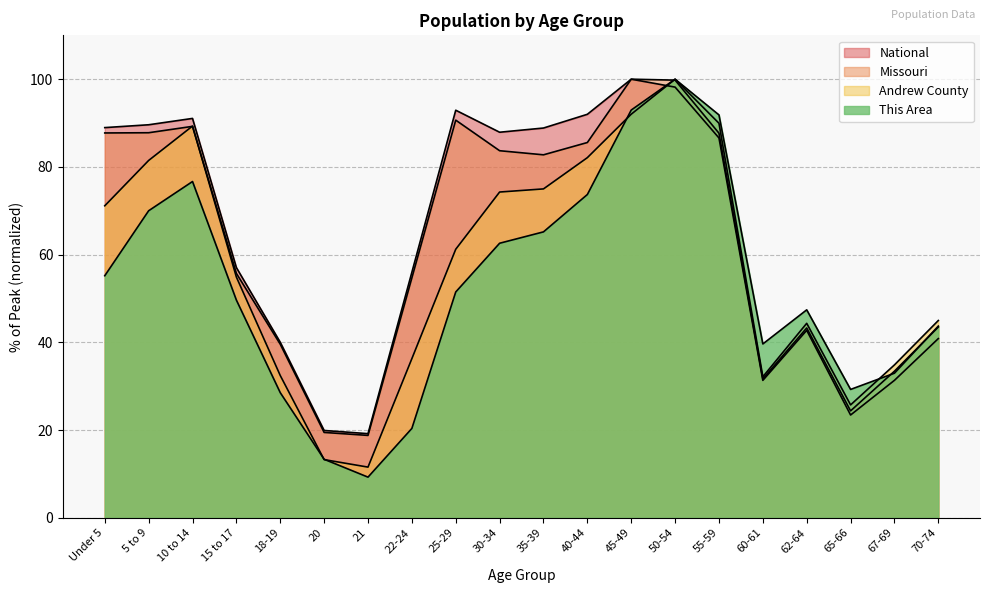

What is the minimum value shown in the chart?

9.3